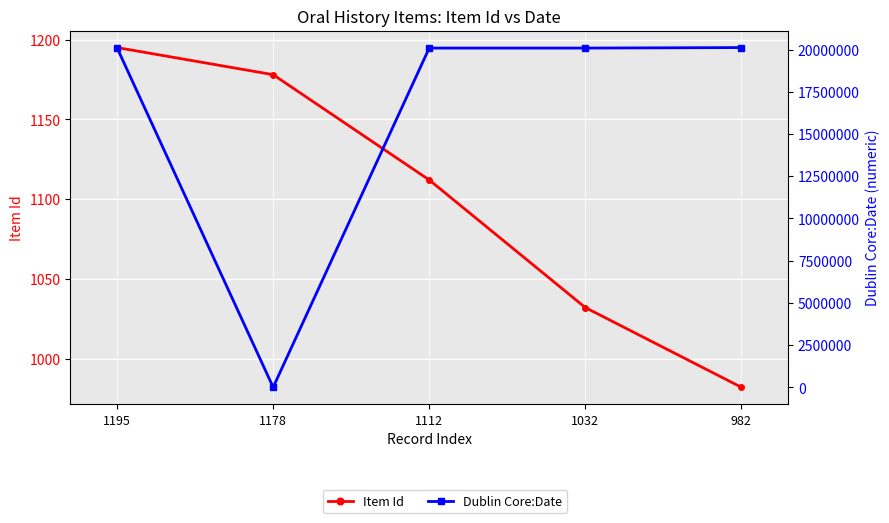

What is the value of the Dublin Core:Date point at the 1st from the left?

20100712